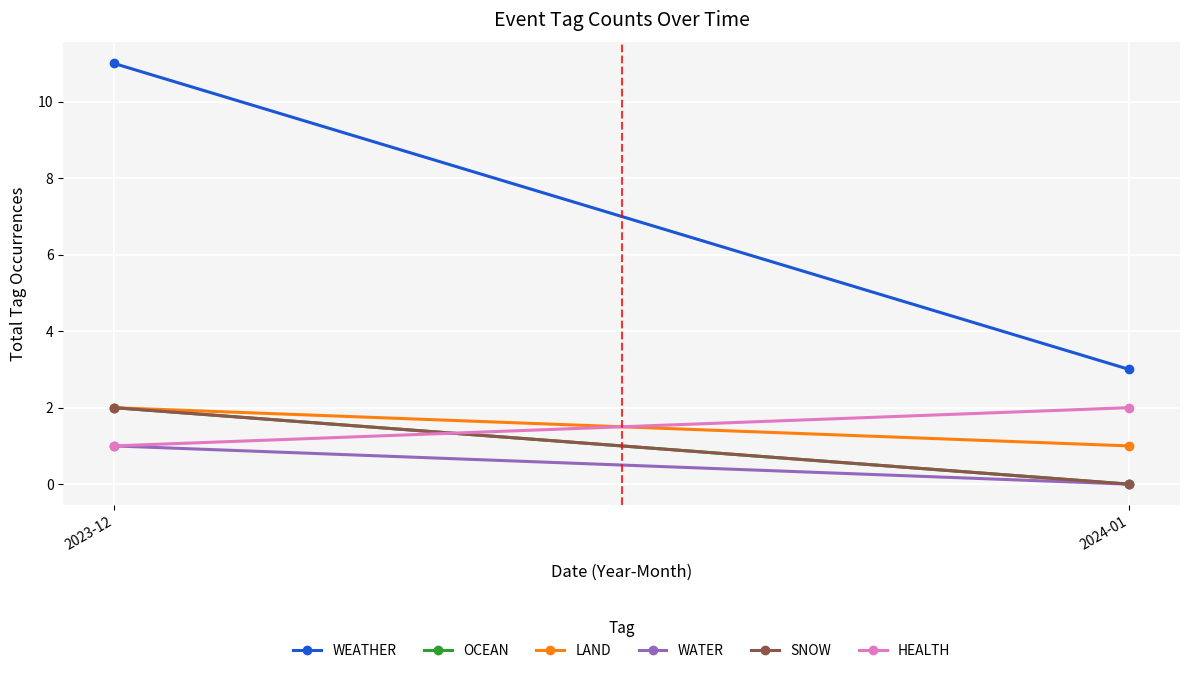

At which category is the sum across all series the highest?

2023-12